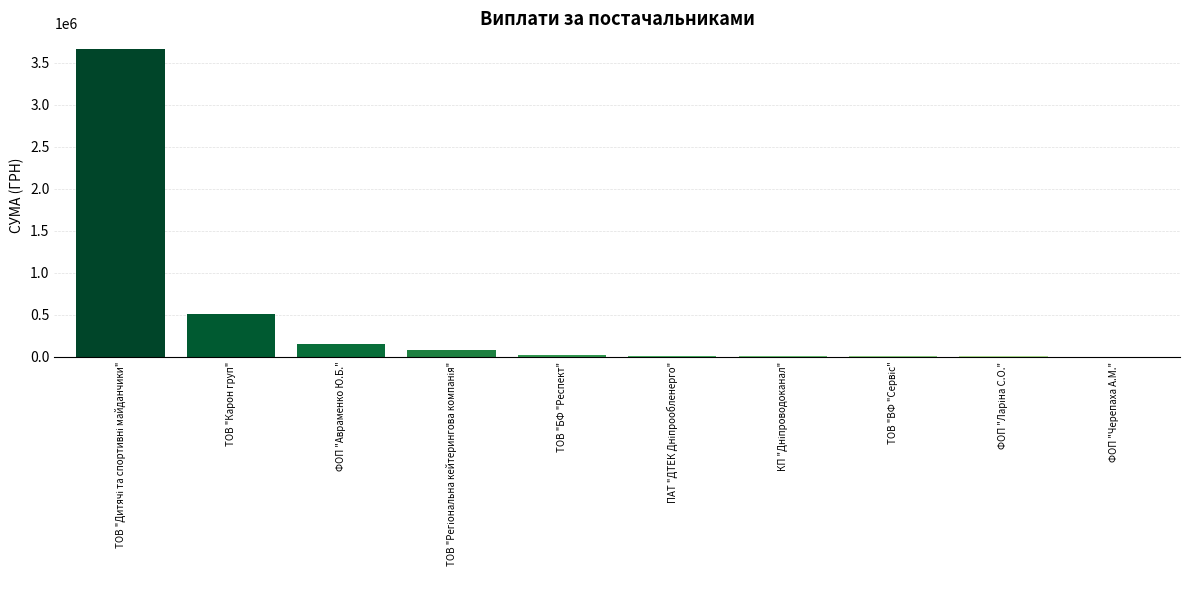

Between ФОП "Черепаха А.М." and ТОВ "Карон груп", which is larger?

ТОВ "Карон груп"